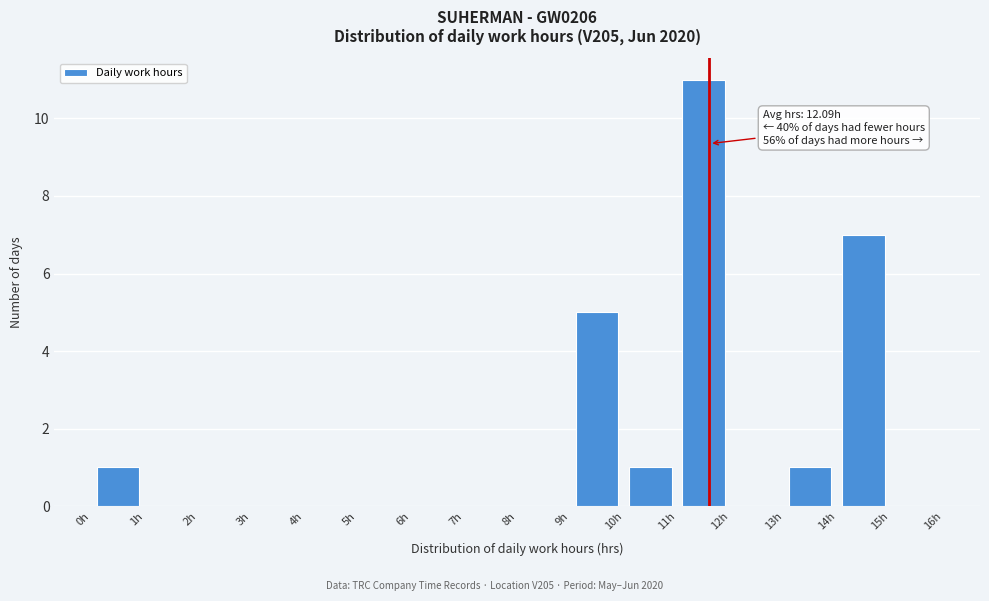

Over which range of the x-axis is the bar tallest?

11 to 12